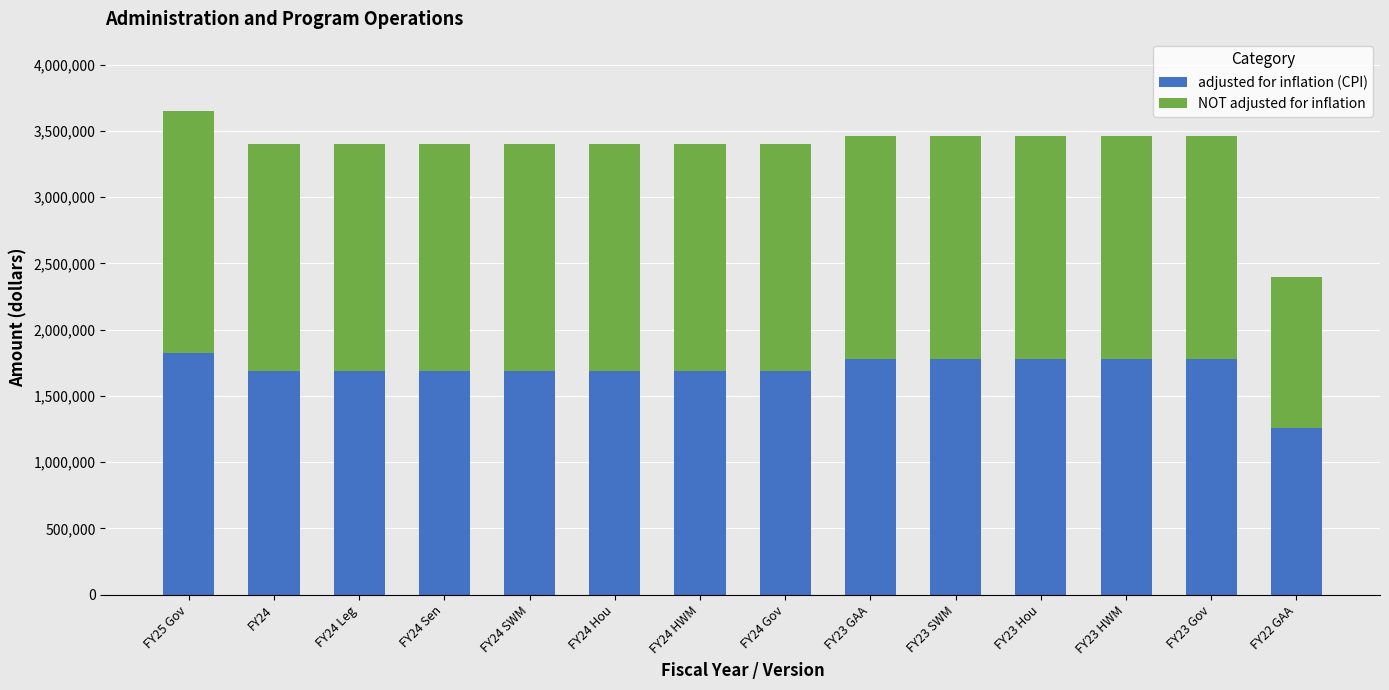

What is the difference between the second highest and minimum values in the adjusted for inflation (CPI) series?

519408